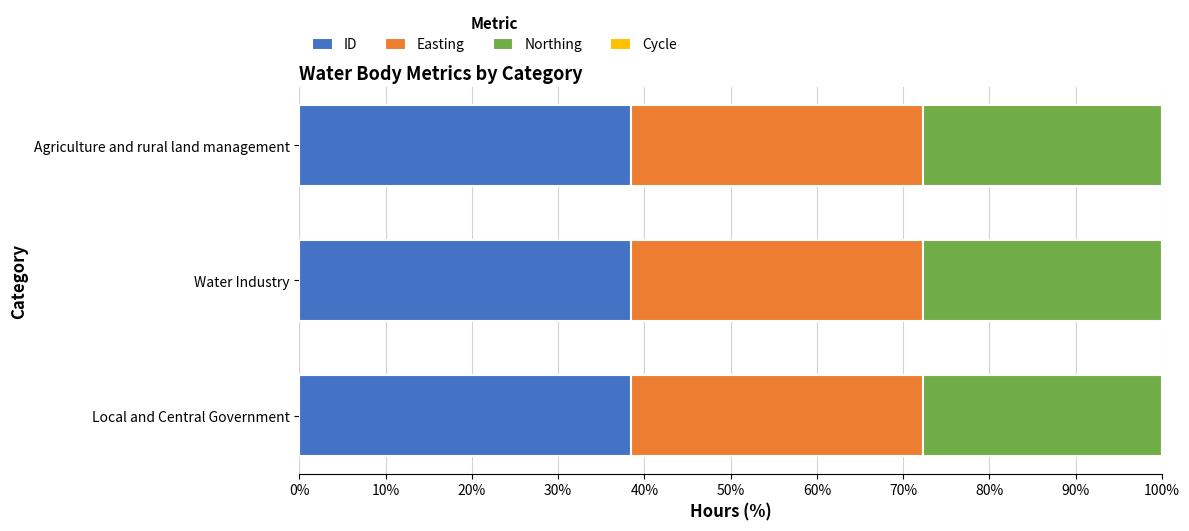

True or false: ID has a value of 38.5 at Water Industry.

True